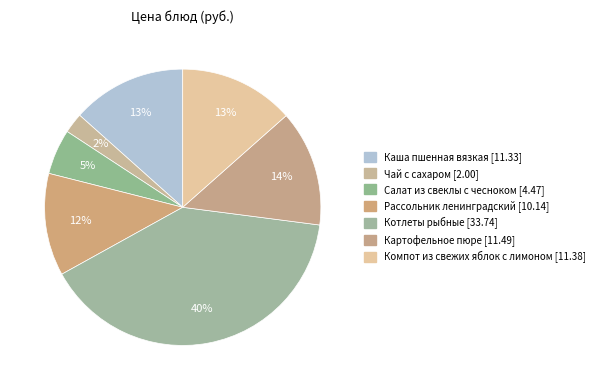

Rank the categories by value from highest to lowest.

Котлеты рыбные, Картофельное пюре, Компот из свежих яблок с лимоном, Каша пшенная вязкая, Рассольник ленинградский, Салат из свеклы с чесноком, Чай с сахаром